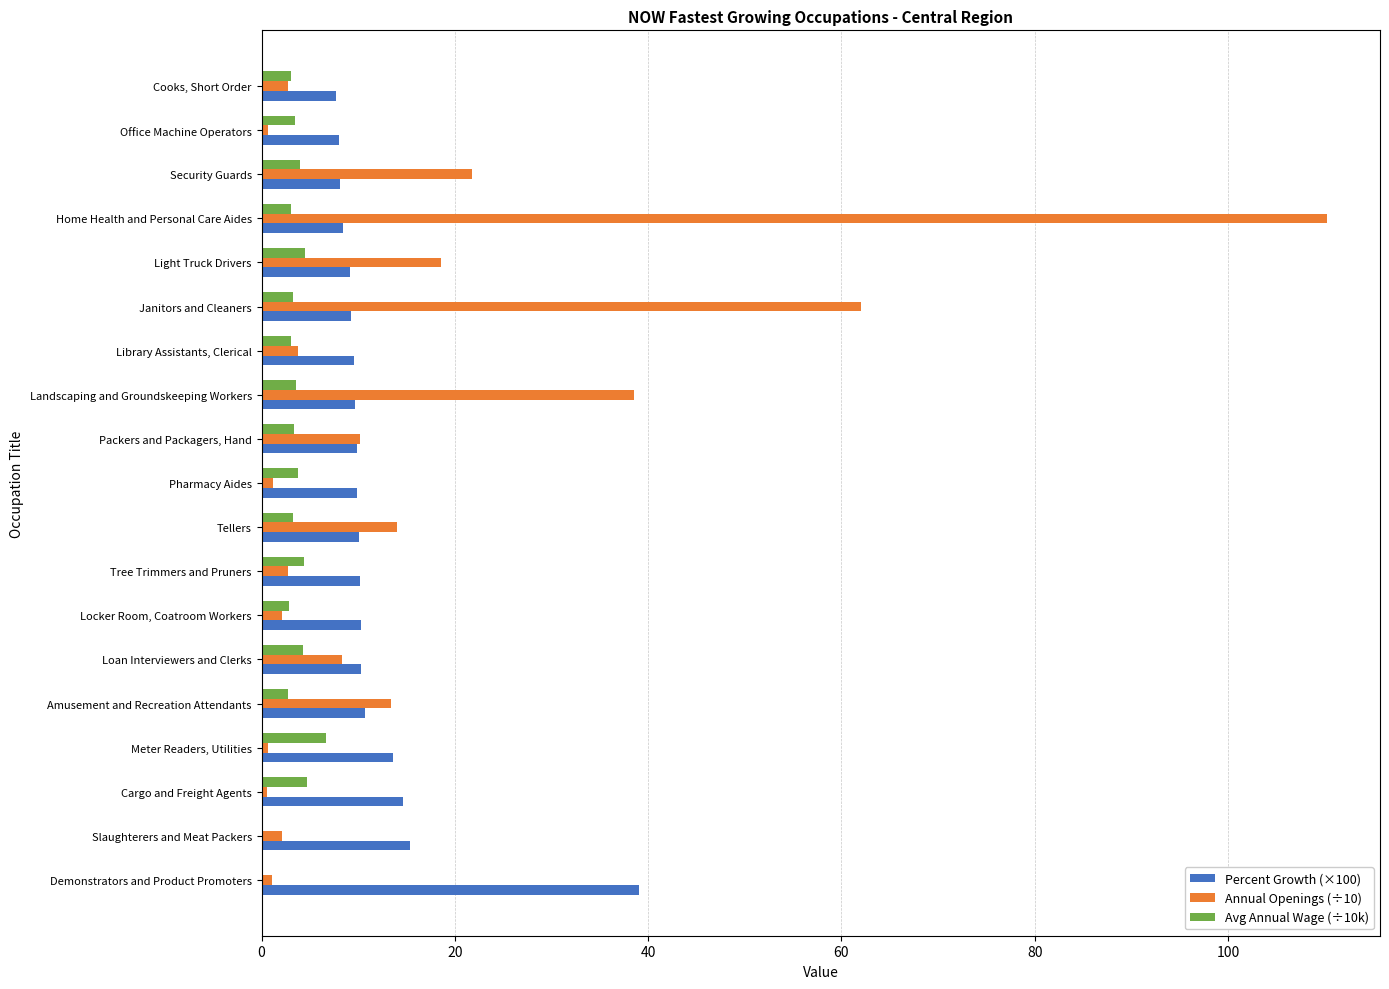

Which series has the largest total across all categories?

Annual Openings (÷10)